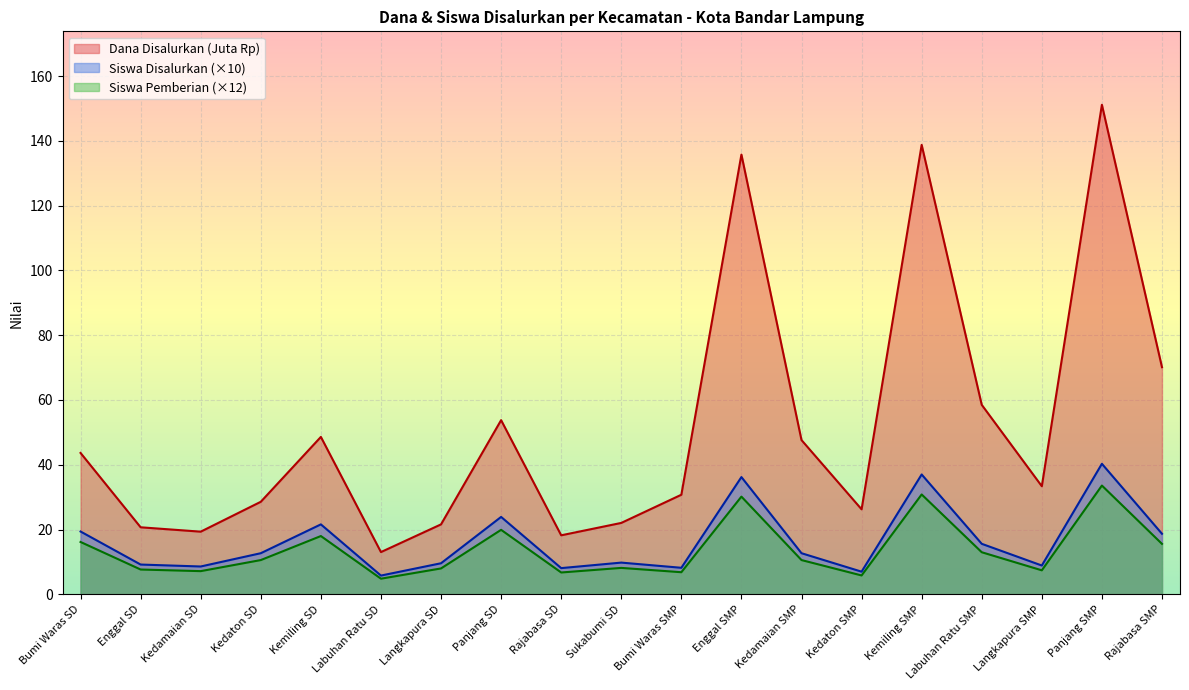

What are all the series names shown in the legend?

Dana Disalurkan (Juta Rp), Siswa Disalurkan (×10), Siswa Pemberian (×12)